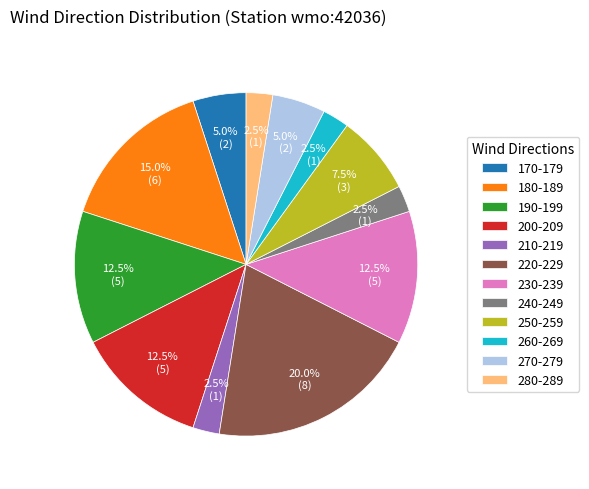

To the nearest percent, what is the difference between the largest and smallest slice percentages?

18%